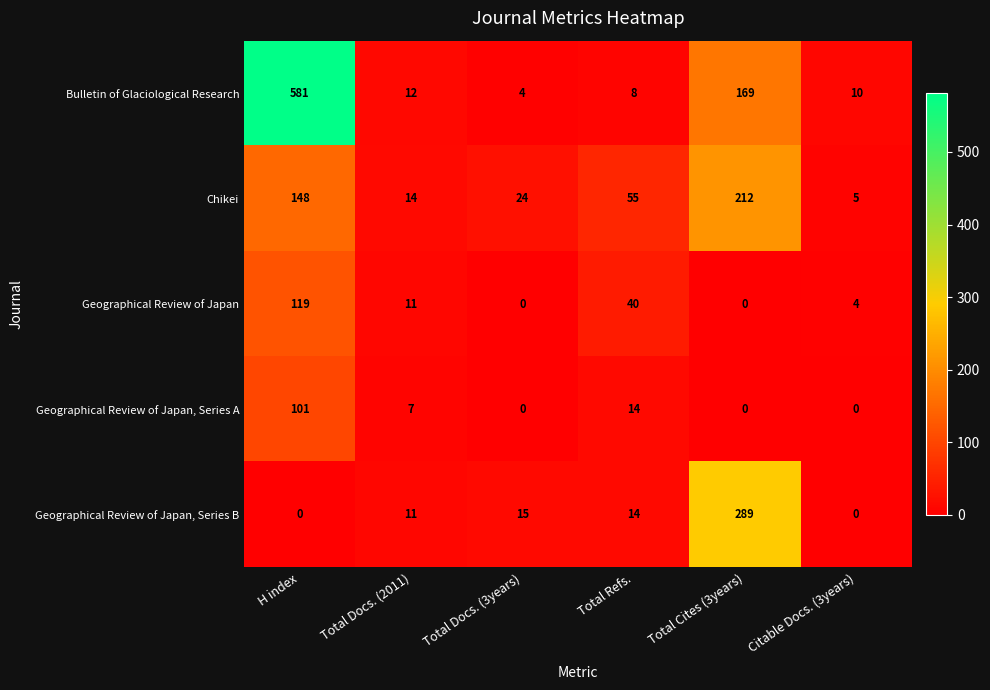

What is the difference between the maximum and second lowest values in the Bulletin of Glaciological Research series?

573